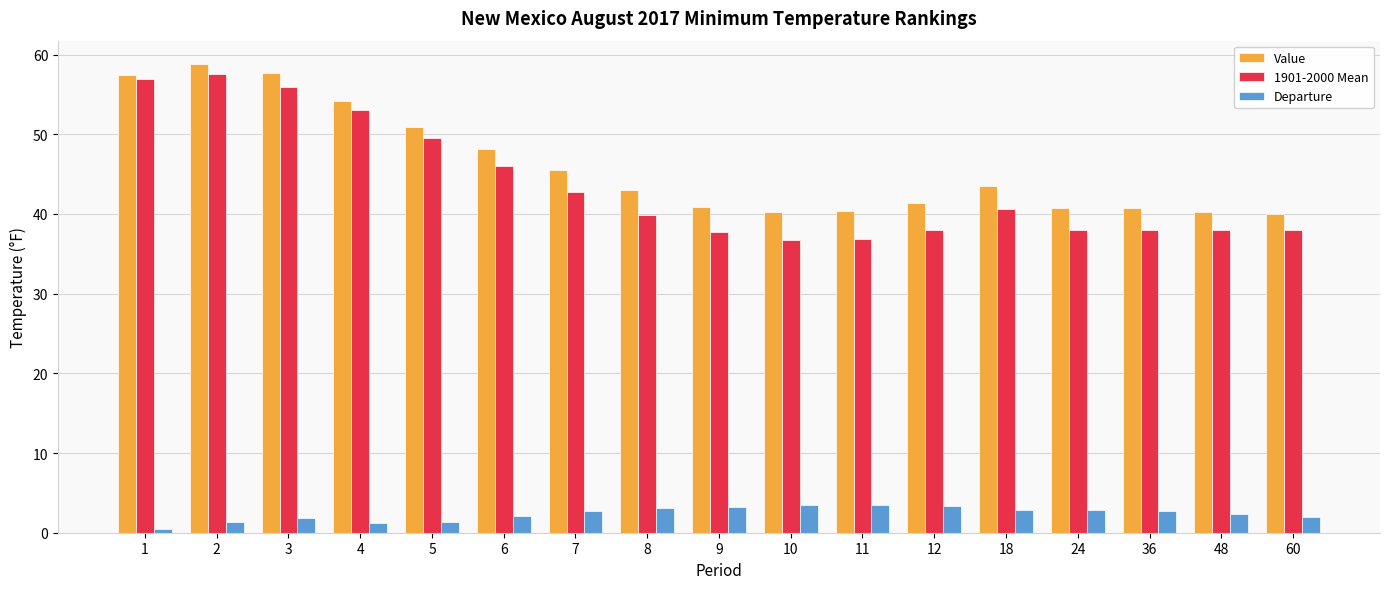

Rank the series by their maximum value, from lowest to highest.

Departure, 1901-2000 Mean, Value